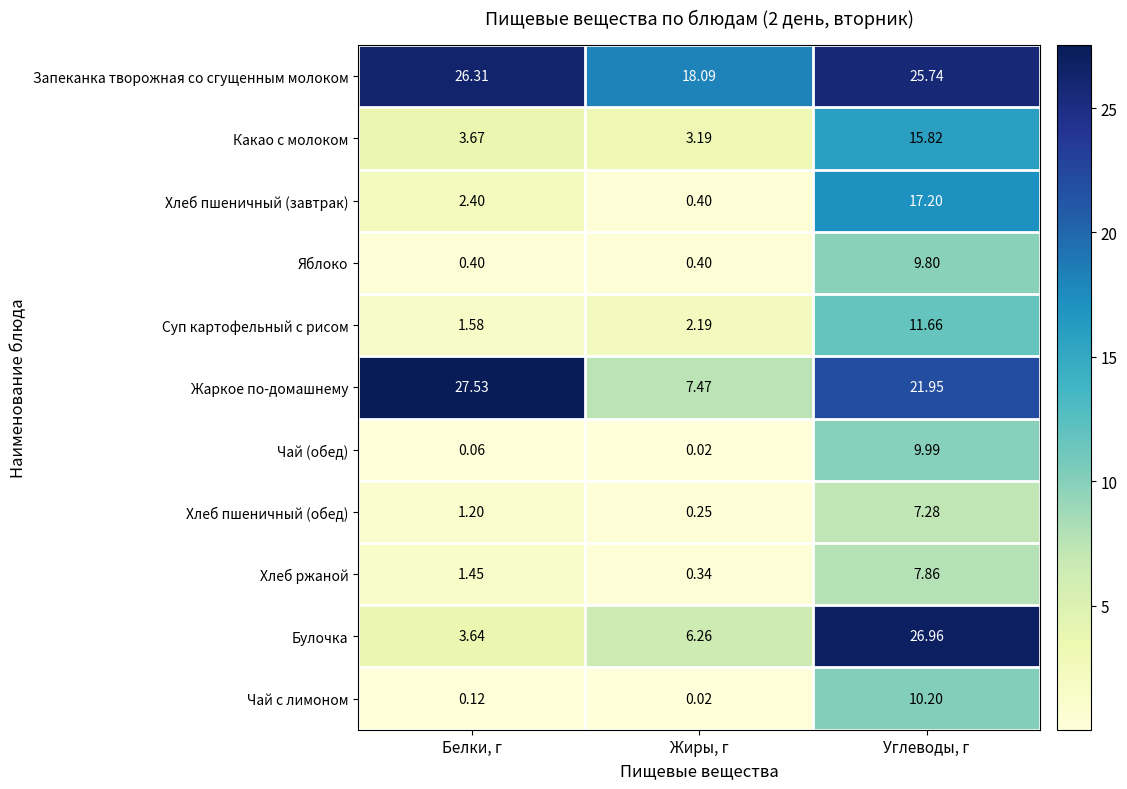

What is the spread (max minus min) of values at Жиры, г?

18.1